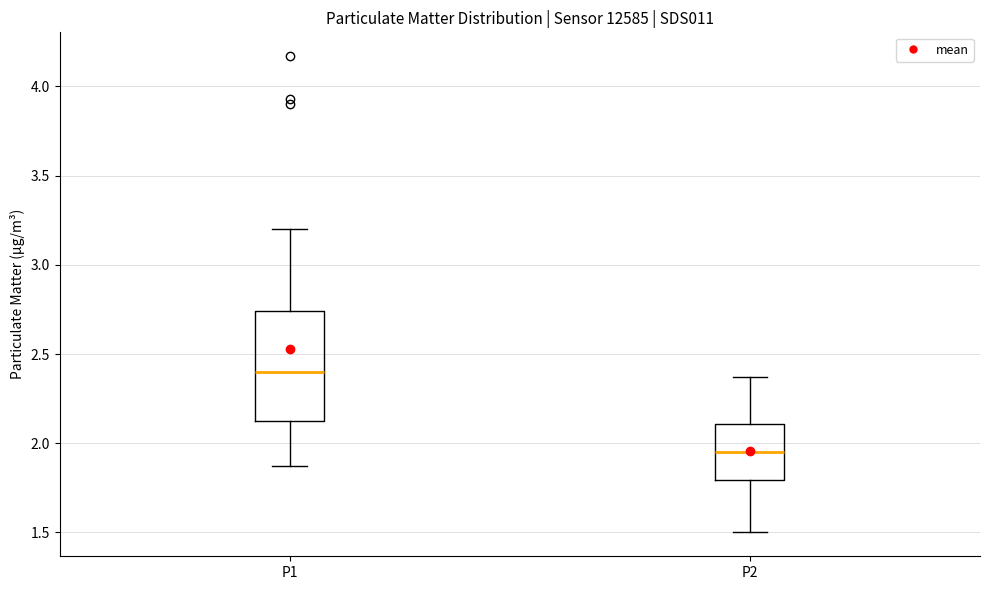

Which box has the highest median line?

P1